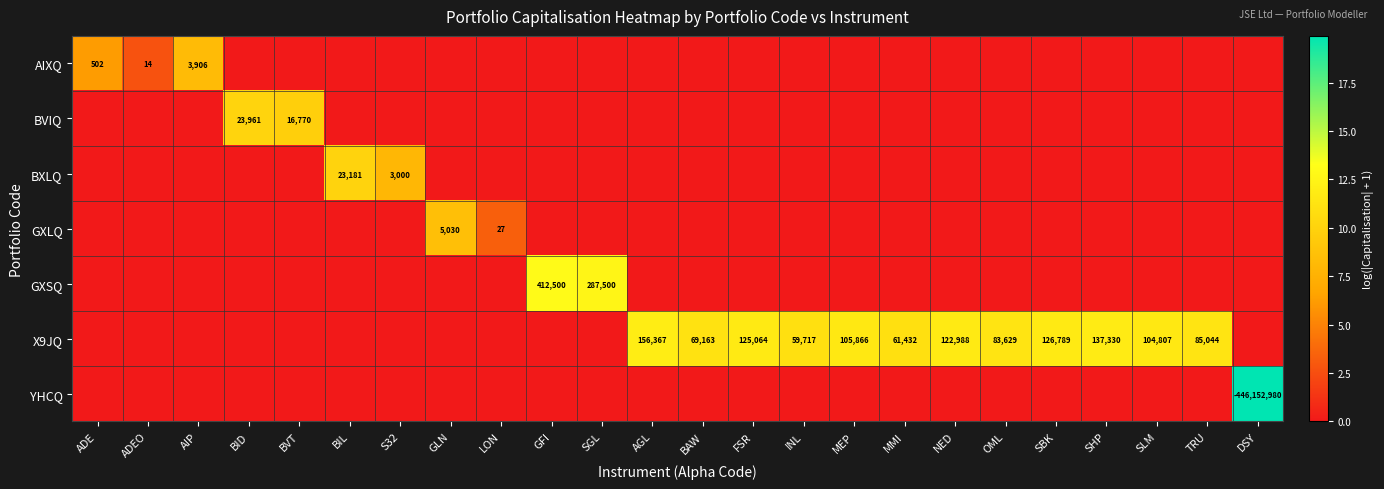

Is it true that BXLQ equals 23181 at BIL?

True